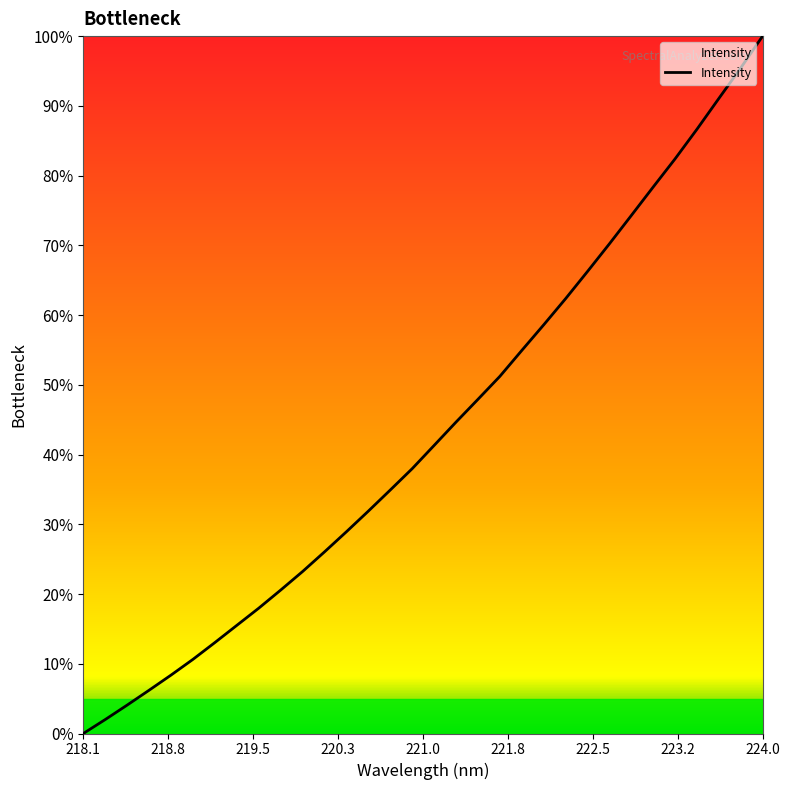

True or false: the data has more than 2 interior local peaks.

False